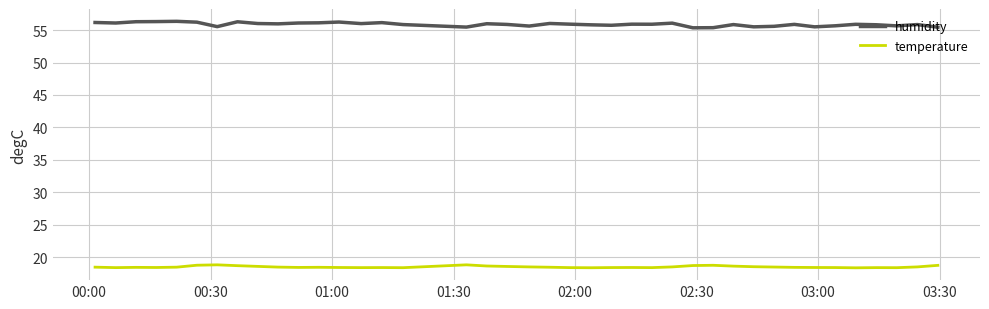

True or false: temperature and humidity intersect in this chart.

False